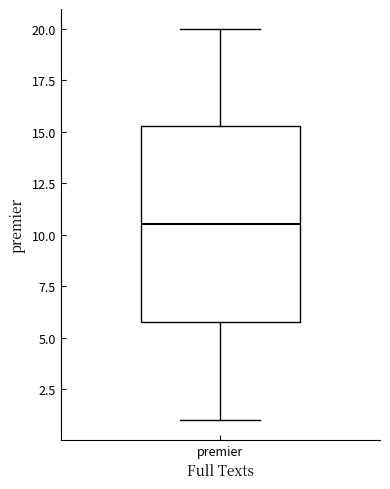

Read this box plot against the y-axis: the position of the median line, the range covered by the box, and the ends of both whiskers. The values are not printed on the chart, so give them approximately, as read against the axis.

median 10.5, box 6.0 to 15.5, whiskers 1.0 to 20.0